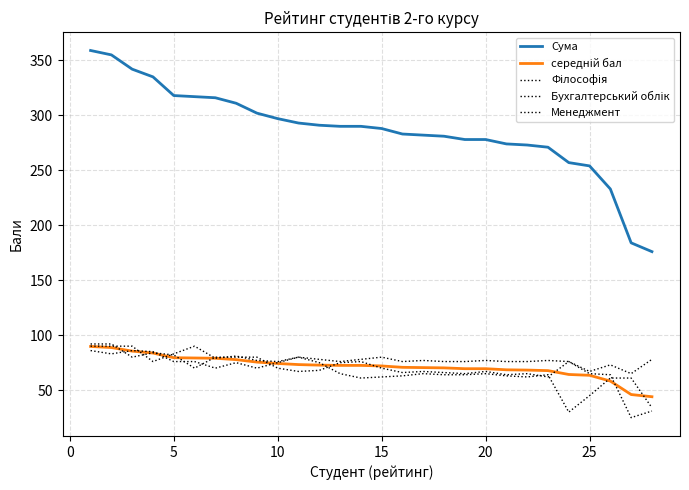

How many lines are shown in the chart?

5